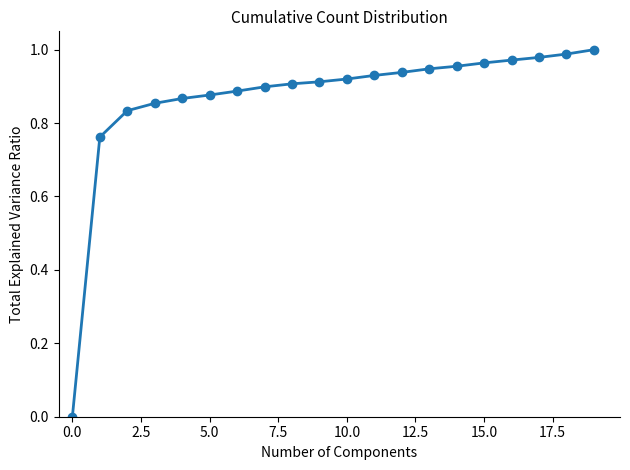

What is the sum of all values?

17.4